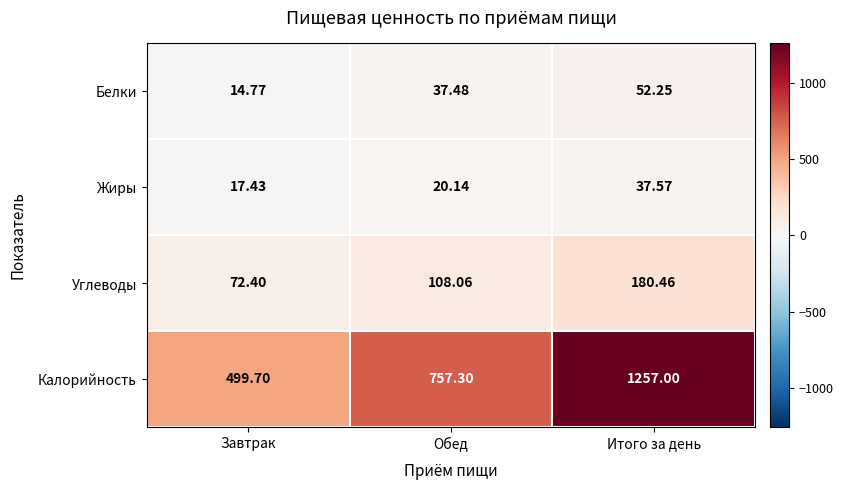

What is the minimum value shown in the chart?

14.8